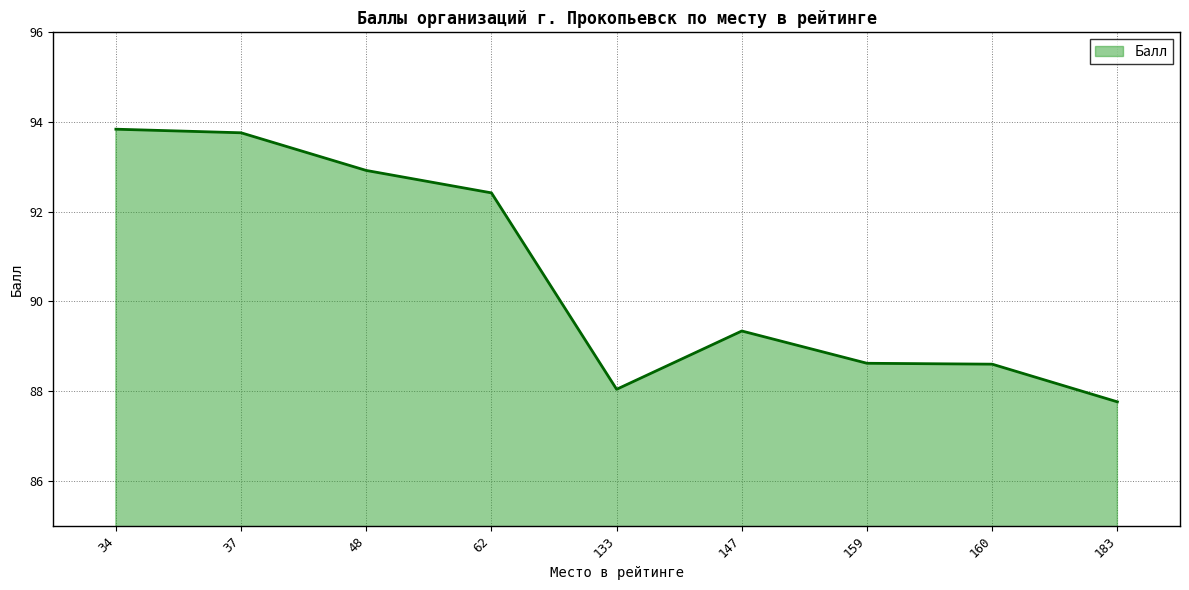

What is the smallest value displayed?

87.8